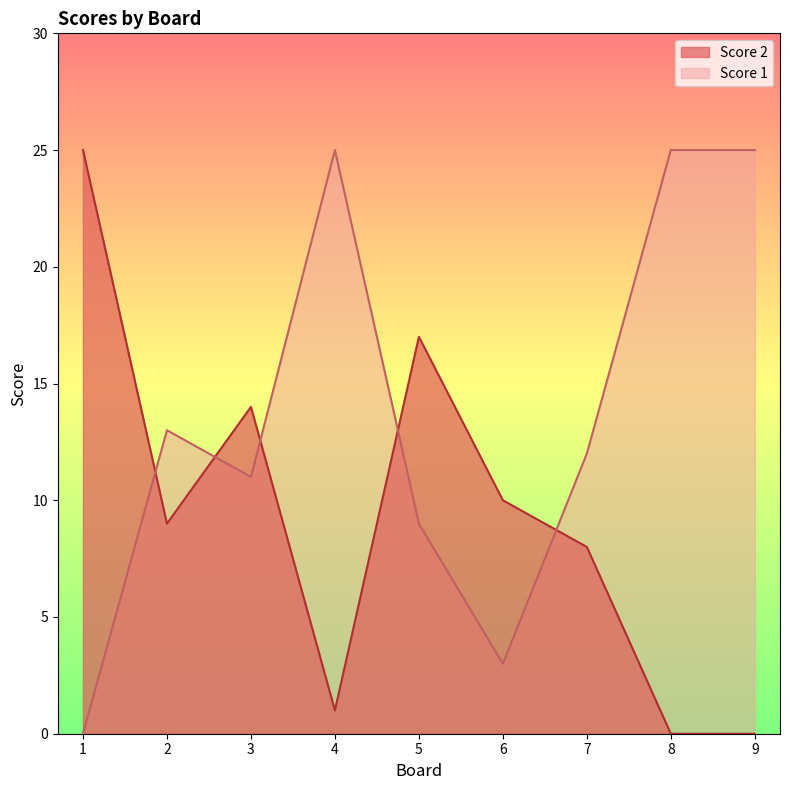

What is the difference between the Score 1 values at 3 and 1?

11